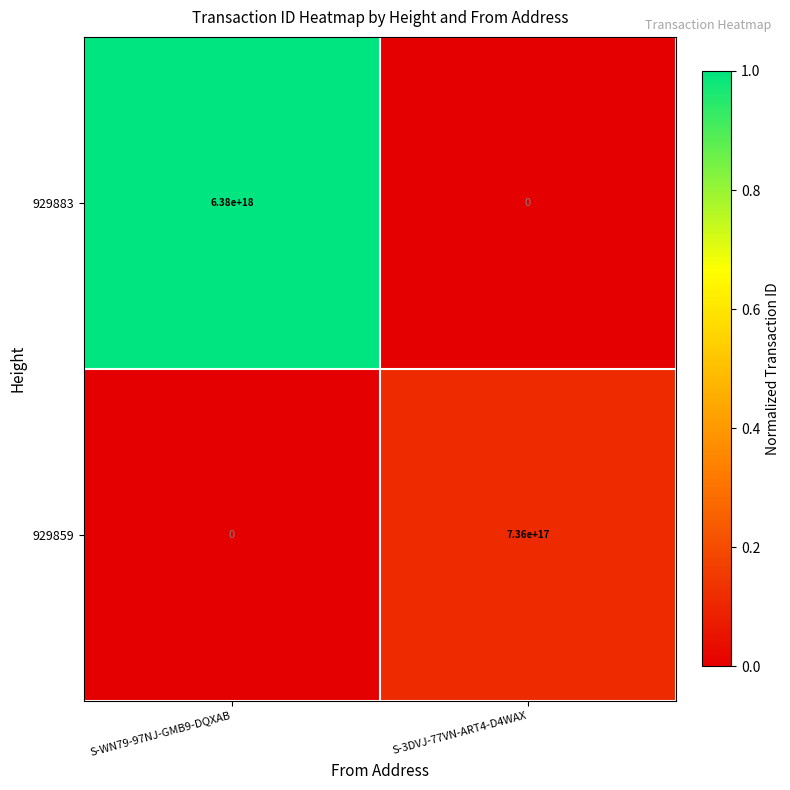

The 929859 series shows 0 at S-WN79-97NJ-GMB9-DQXAB. True or false?

True